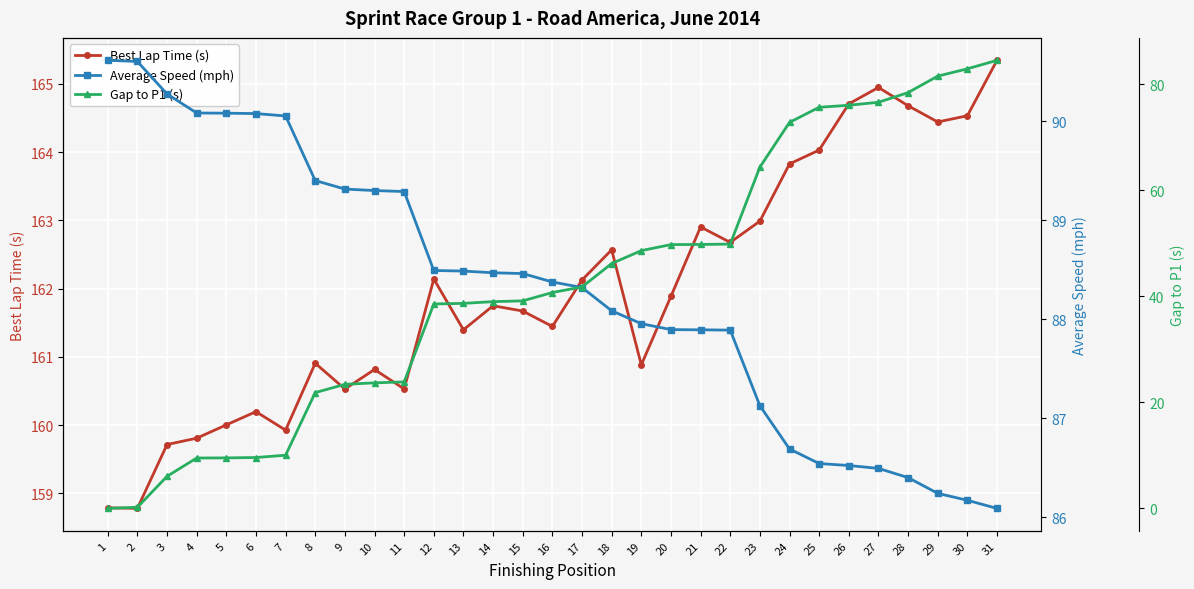

What is the total value across all series at 18?

296.8